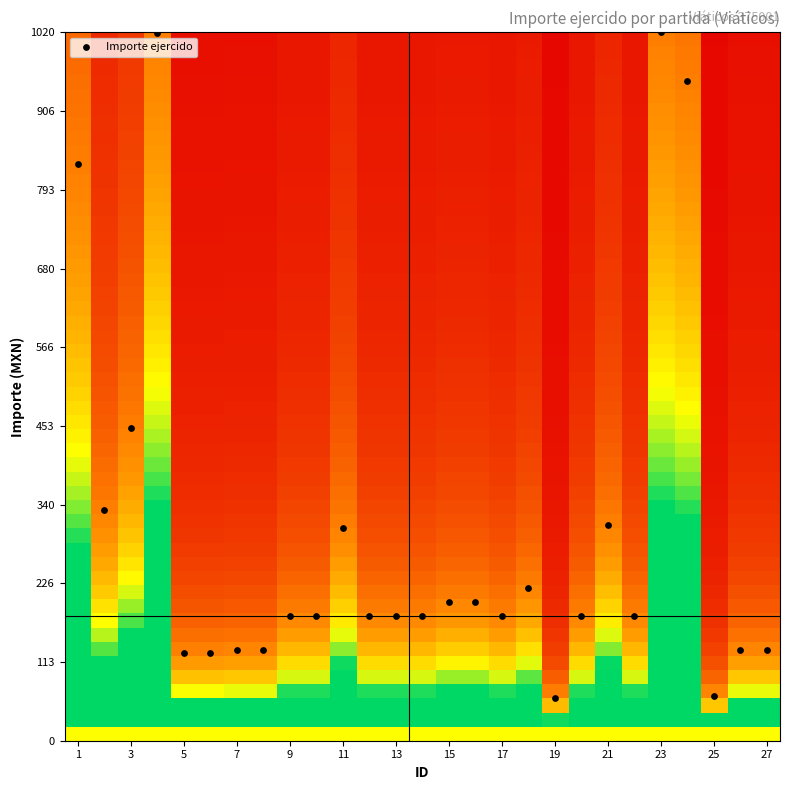

What Y value in the scatter plot is closest to 540?

450.0